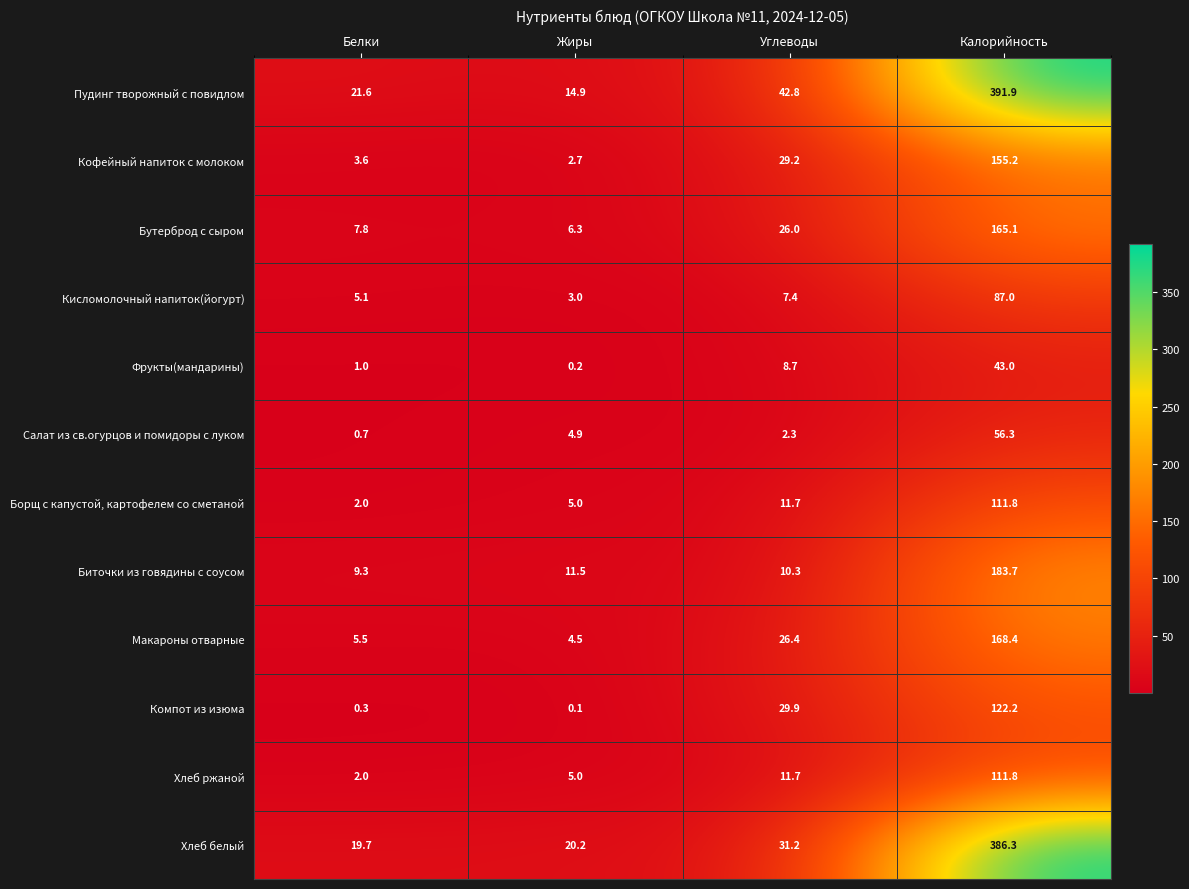

What is the average value of the Пудинг творожный с повидлом series?

117.8